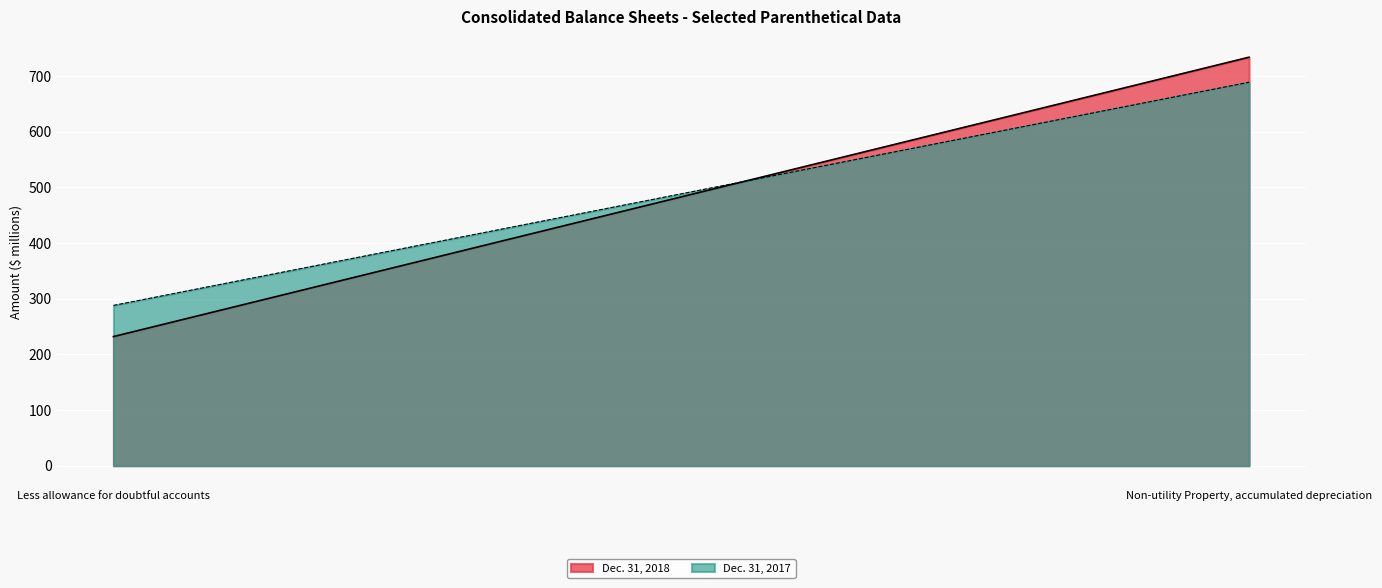

What is the greatest value displayed?

734